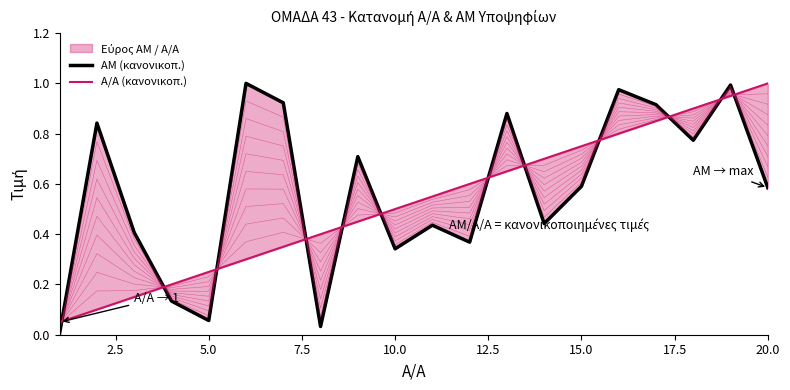

Reading right to left, list all the values displayed in this chart.

ΑΜ (κανονικοπ.): 0.6	1.0	0.8	0.9	1.0	0.6	0.4	0.9	0.4	0.4	0.3	0.7	0.0	0.9	1.0	0.1	0.1	0.4	0.8	0.0
Α/Α (κανονικοπ.): 1.0	0.9	0.9	0.8	0.8	0.8	0.7	0.7	0.6	0.6	0.5	0.5	0.4	0.3	0.3	0.2	0.2	0.1	0.1	0.1